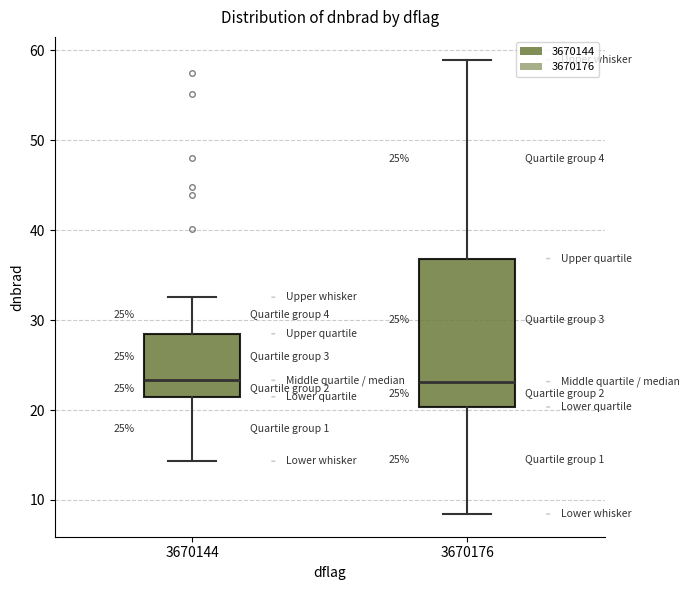

Comparing the boxes themselves (not the whiskers), which one is the tallest?

3670176